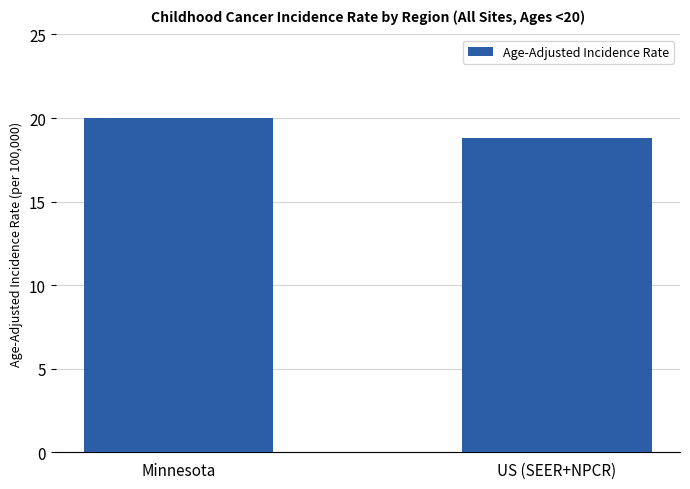

True or false: the data shows 34.2 at Minnesota.

False